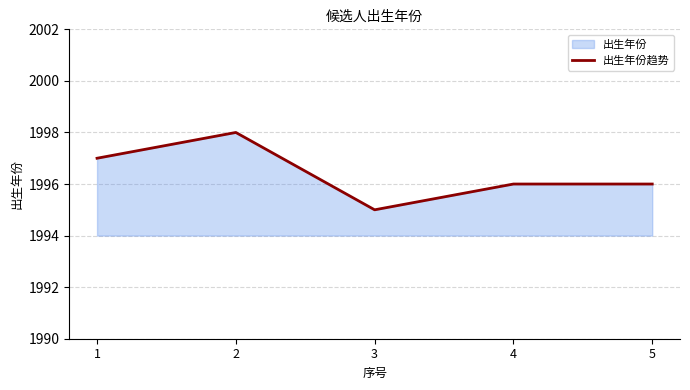

Read the value at 5.

1996